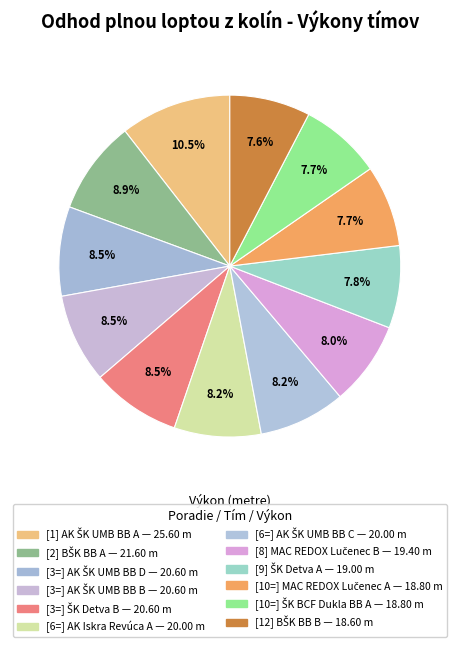

To the nearest percent, what is the difference between the largest and smallest slice percentages?

3%